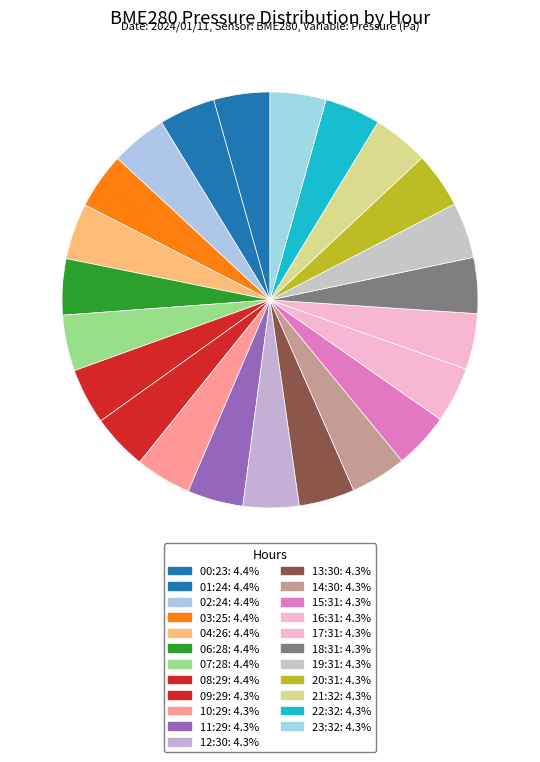

How many segments does this pie chart have?

23